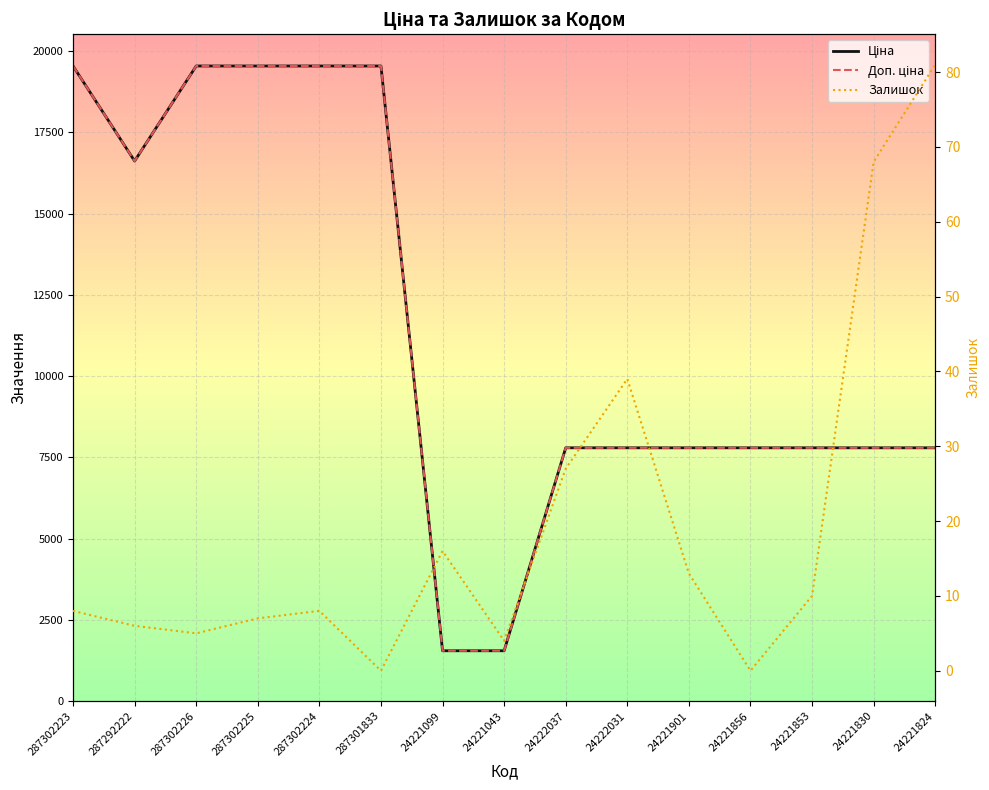

The Ціна series shows 13632.9 at 287302226. True or false?

False